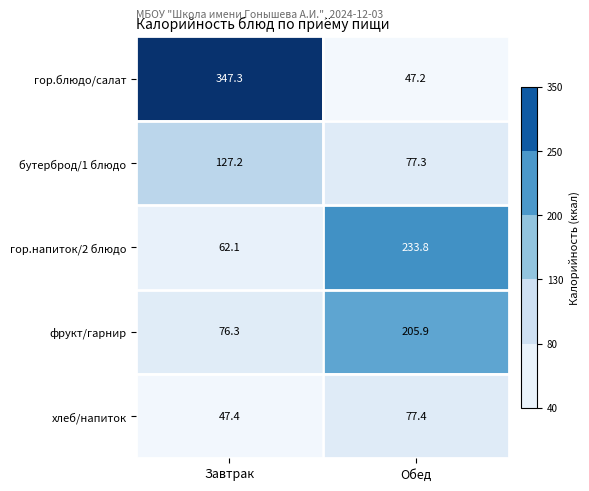

Which category has the highest value in the хлеб/напиток series?

Обед